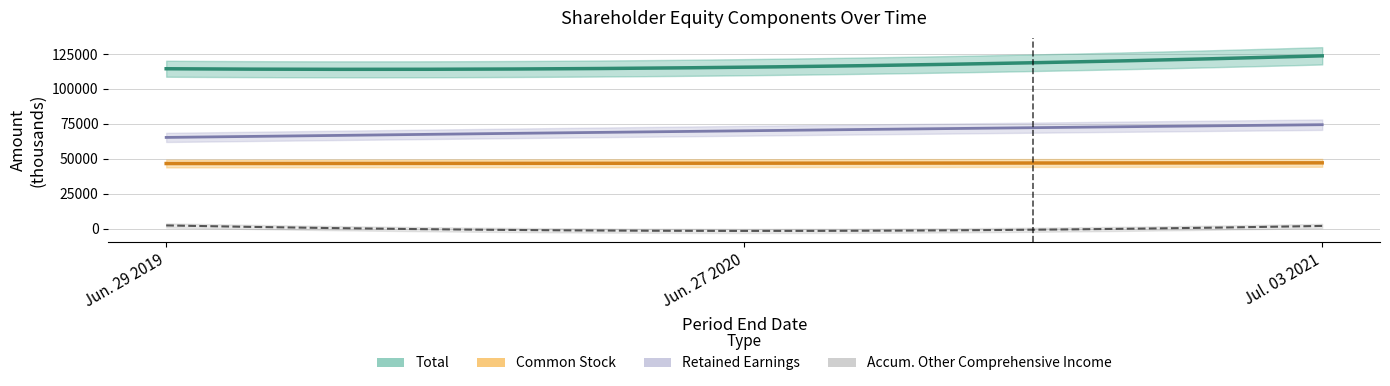

At which label is Common Stock closest to 46930?

Jun. 27 2020